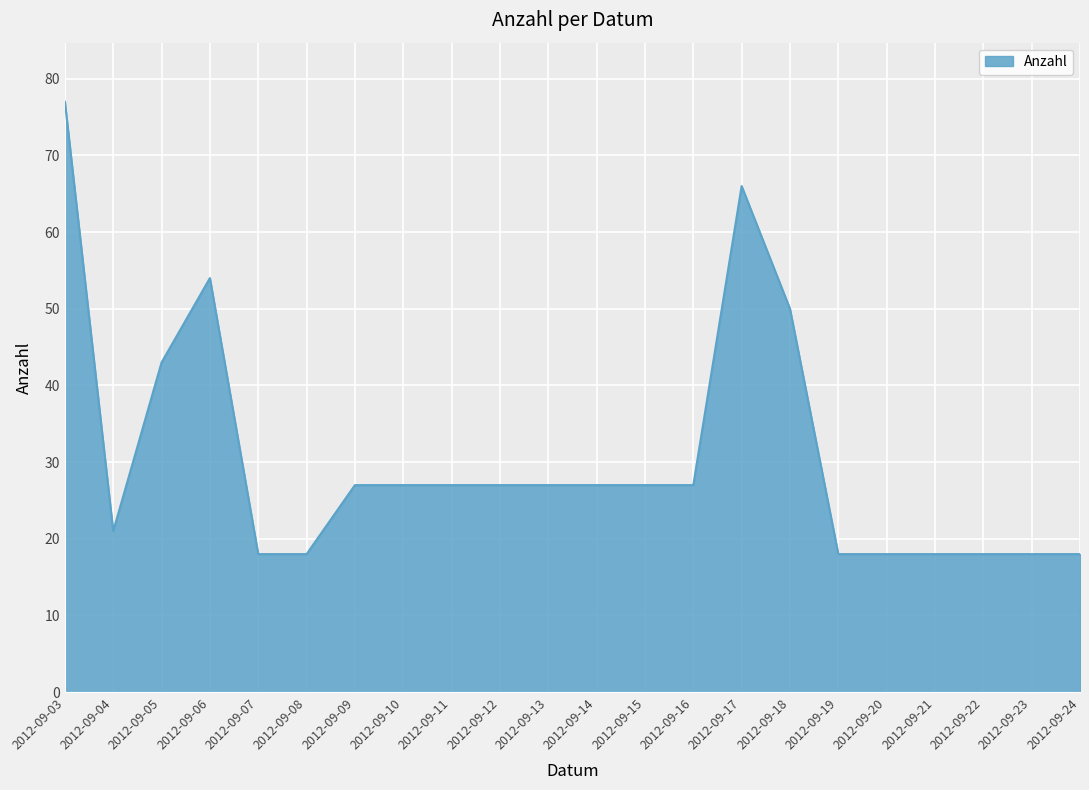

The chart shows a value of 69 at 2012-09-05. True or false?

False